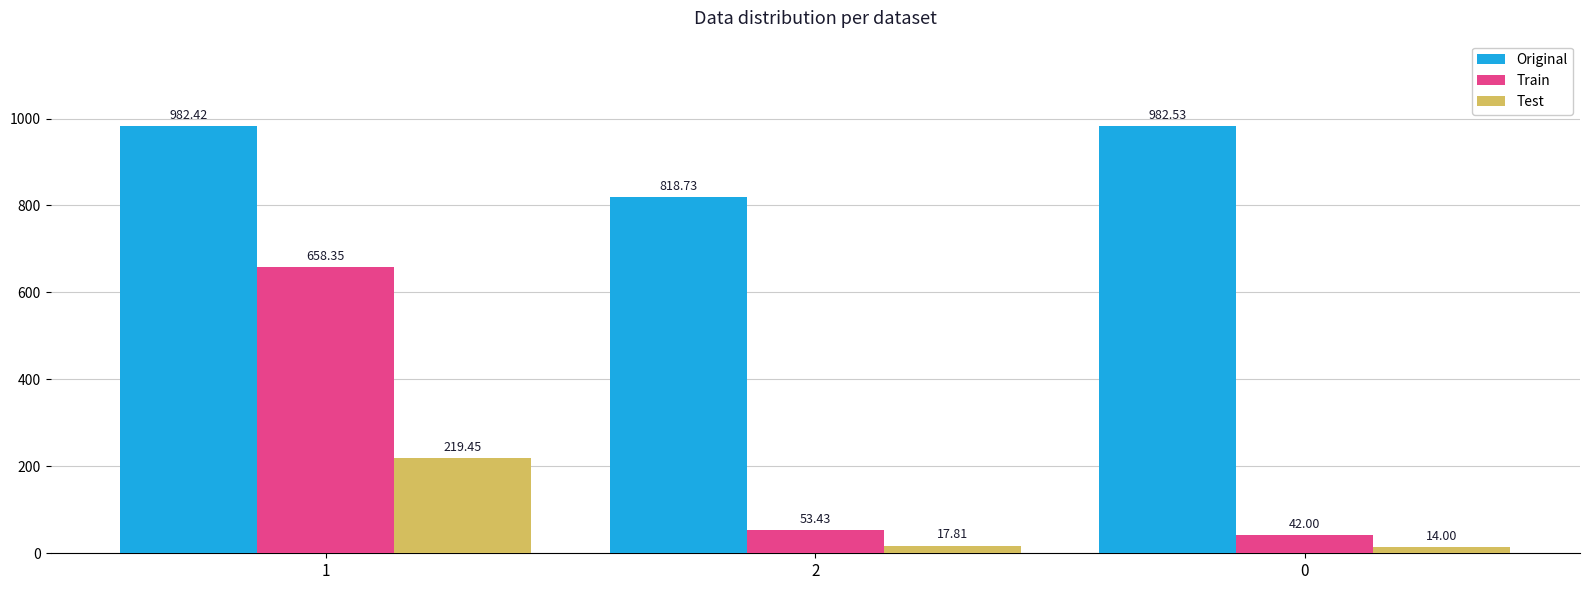

Which series has the largest total across all categories?

Original